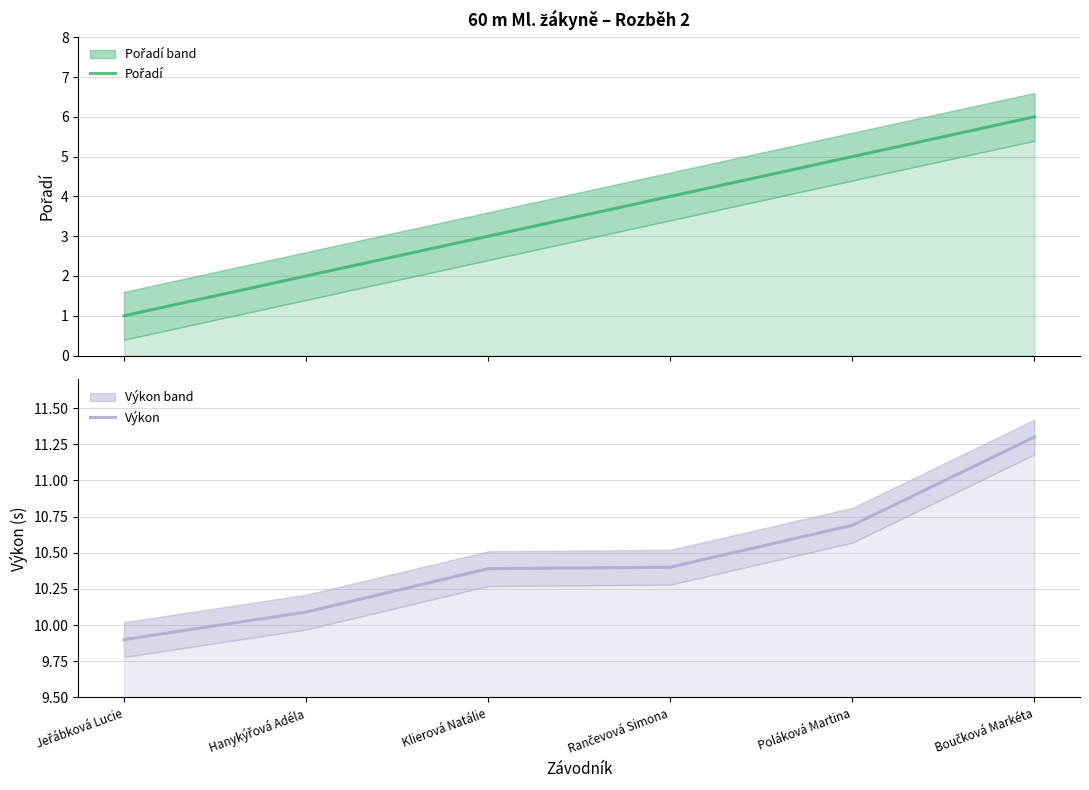

Reading left to right, transcribe all the data shown in this chart.

Pořadí: Jeřábková Lucie=1.0	Hanykýřová Adéla=2.0	Klierová Natálie=3.0	Rančevová Simona=4.0	Poláková Martina=5.0	Boučková Markéta=6.0
Výkon: Jeřábková Lucie=9.9	Hanykýřová Adéla=10.1	Klierová Natálie=10.4	Rančevová Simona=10.4	Poláková Martina=10.7	Boučková Markéta=11.3